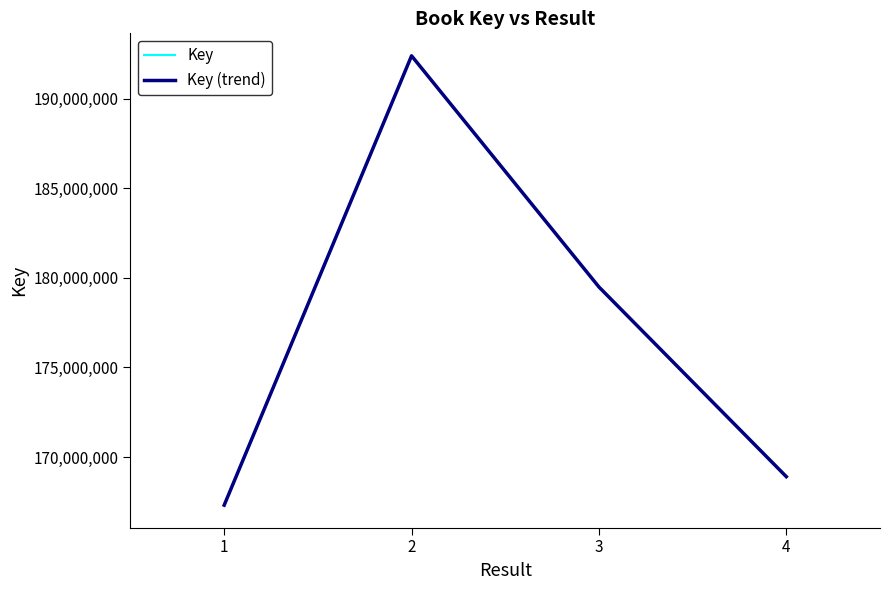

Is this an area chart (filled region under the line)?

No